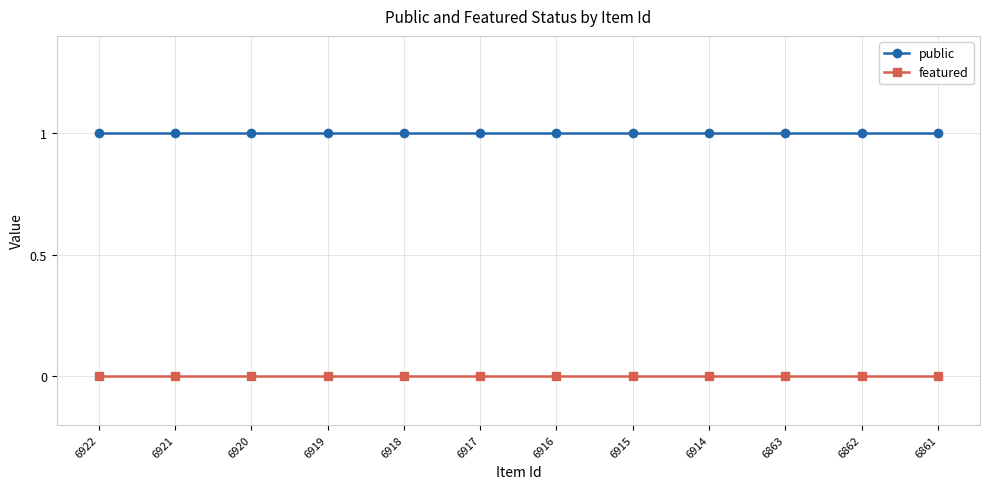

What is the total value across all series at 6922?

1